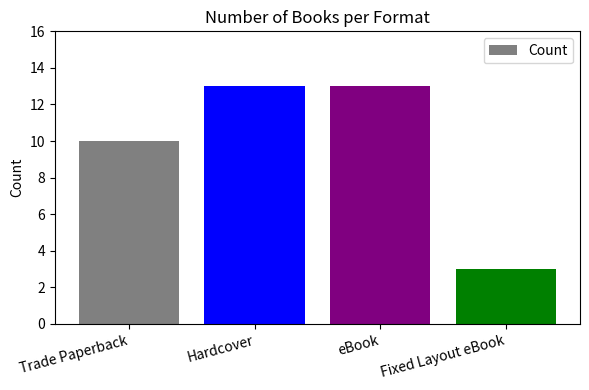

What is the label of the 4th bar from the left?

Fixed Layout eBook